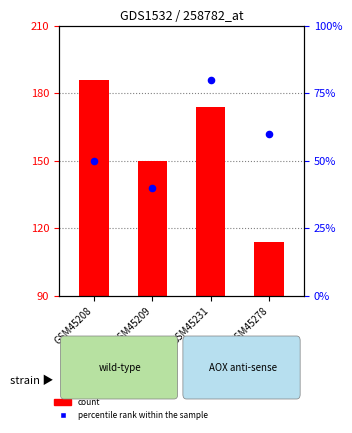

At how many categories does at least one series exceed 158?

2